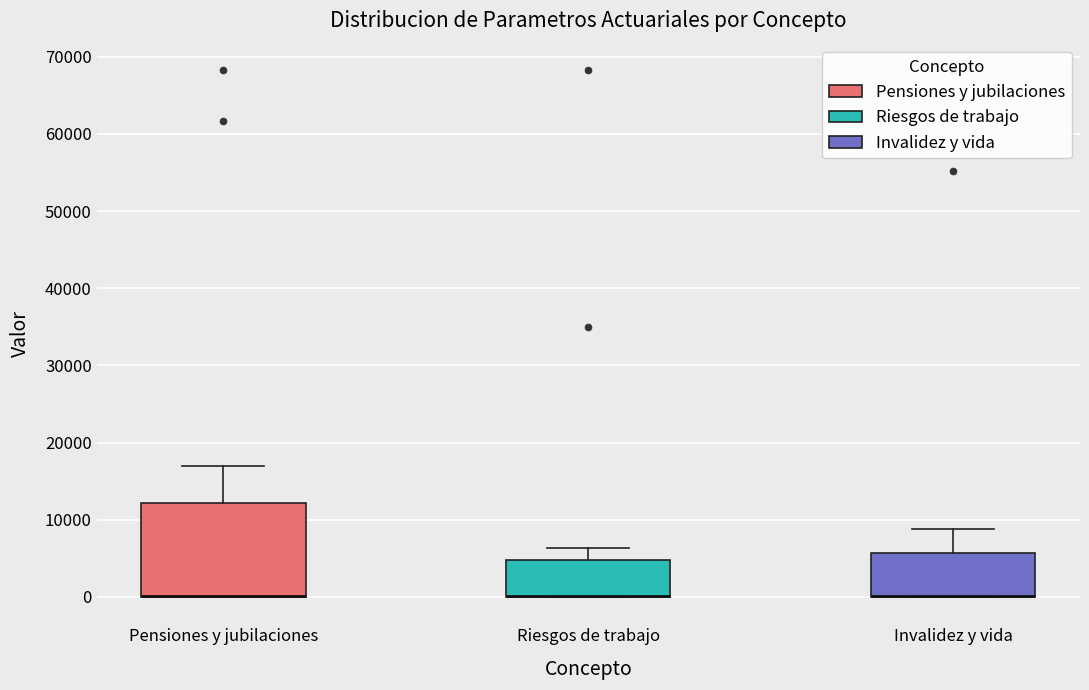

Comparing the boxes themselves (not the whiskers), which one is the tallest?

Pensiones y jubilaciones